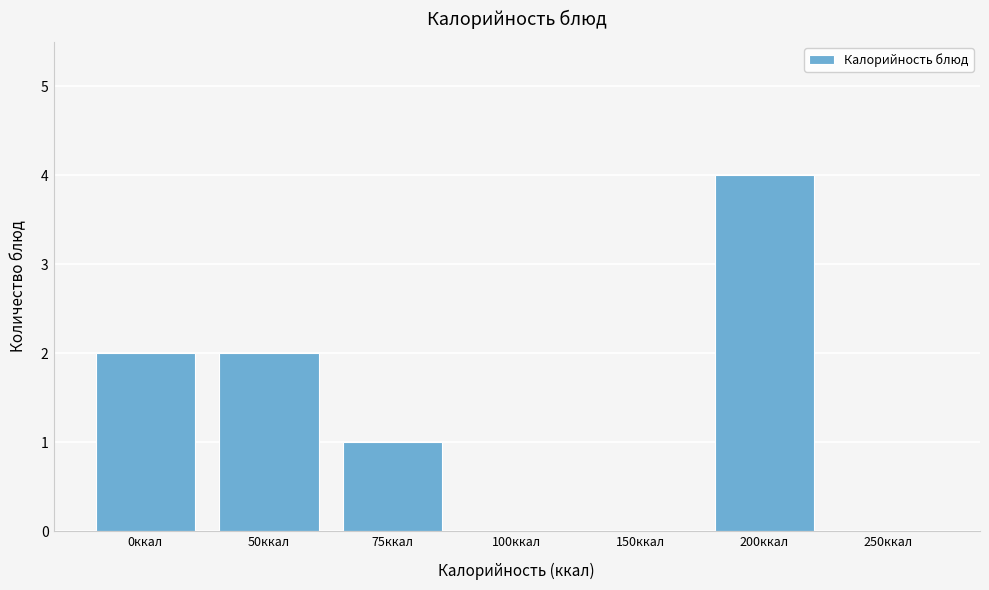

Reading right to left, what are all the values shown in this chart?

250ккал=0	200ккал=4	150ккал=0	100ккал=0	75ккал=1	50ккал=2	0ккал=2